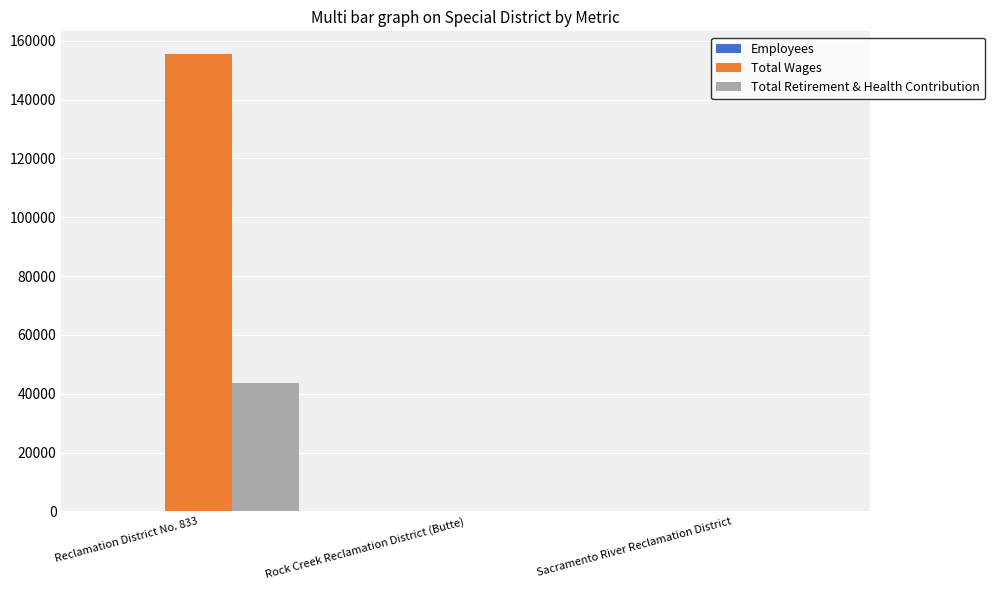

The Total Wages series shows 66399 at Rock Creek Reclamation District (Butte). True or false?

False